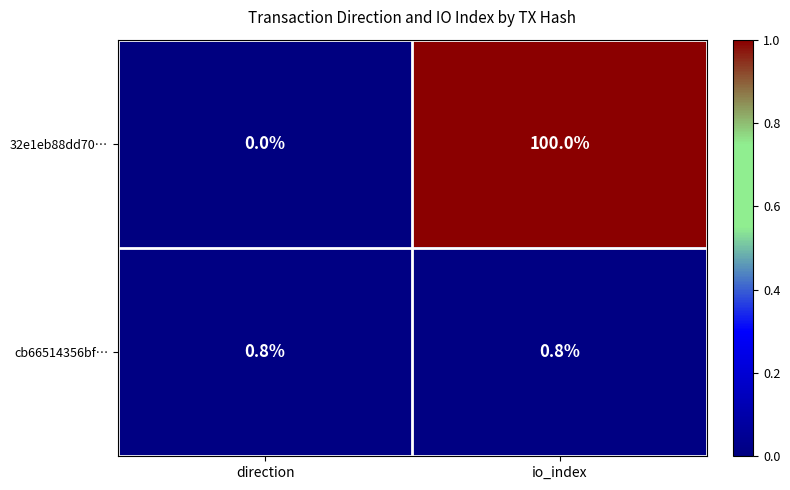

Reading right to left, transcribe all the data shown in this chart.

32e1eb88dd70…: io_index=100.0	direction=0.0
cb66514356bf…: io_index=0.8	direction=0.8